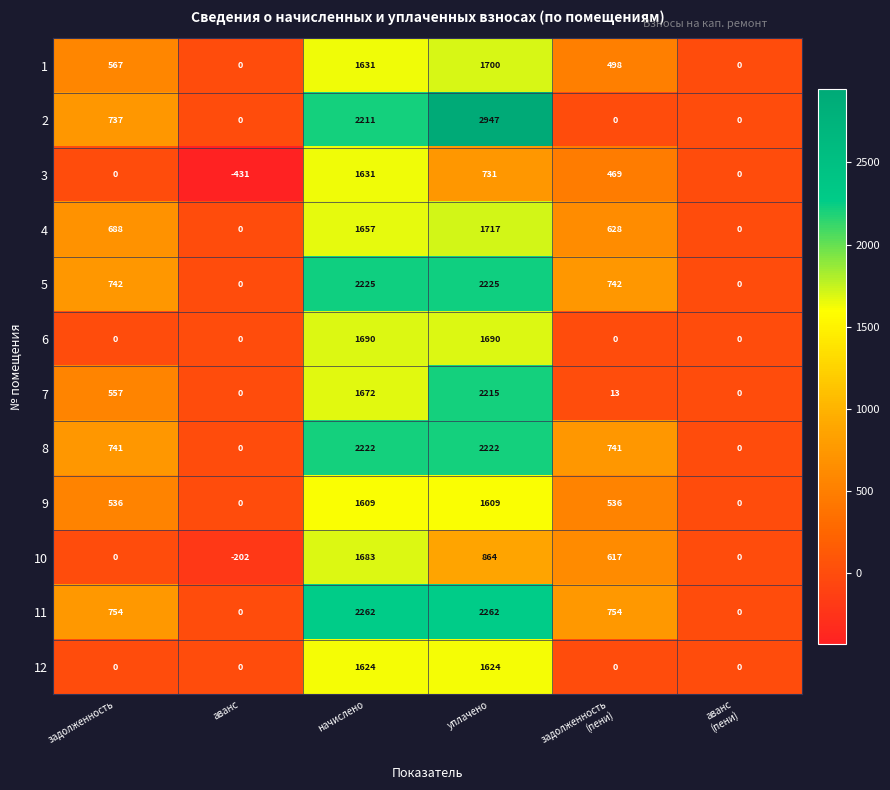

What is the difference between the second highest and second lowest values in the 9 series?

1609